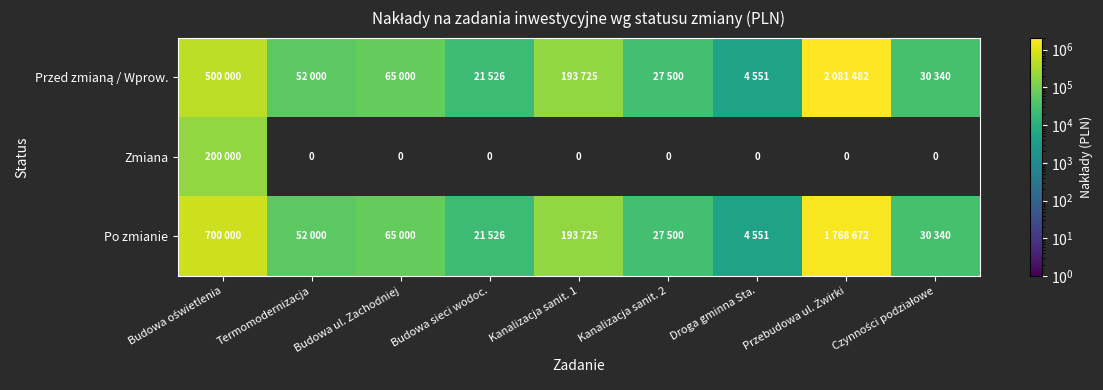

Between Przebudowa ul. Żwirki and Czynności podziałowe, which series saw the biggest shift?

Przed zmianą / Wprow.